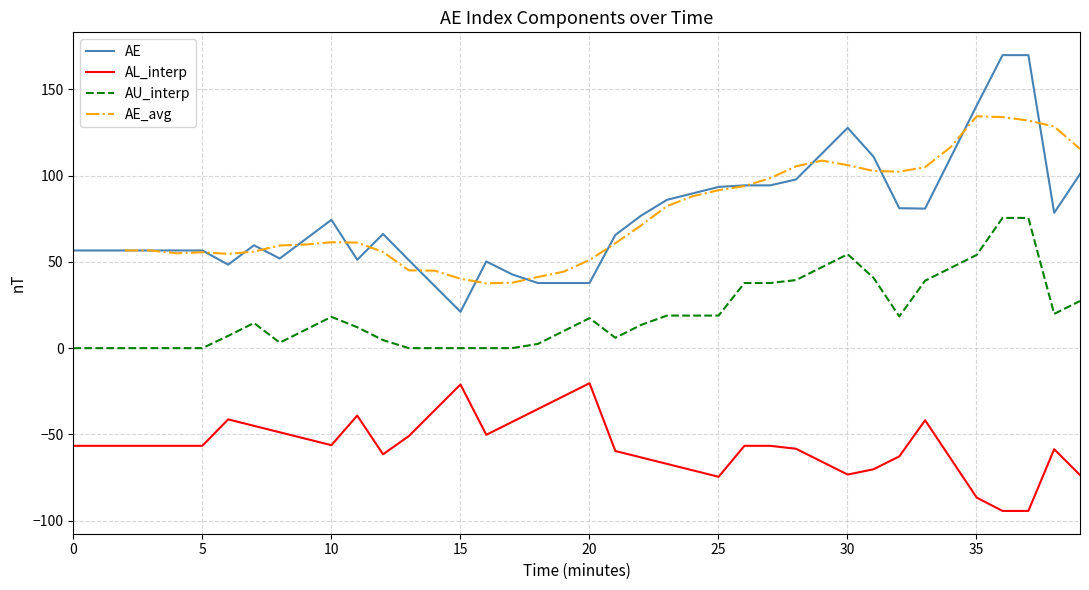

True or false: AU_interp and AE cross at least once.

False